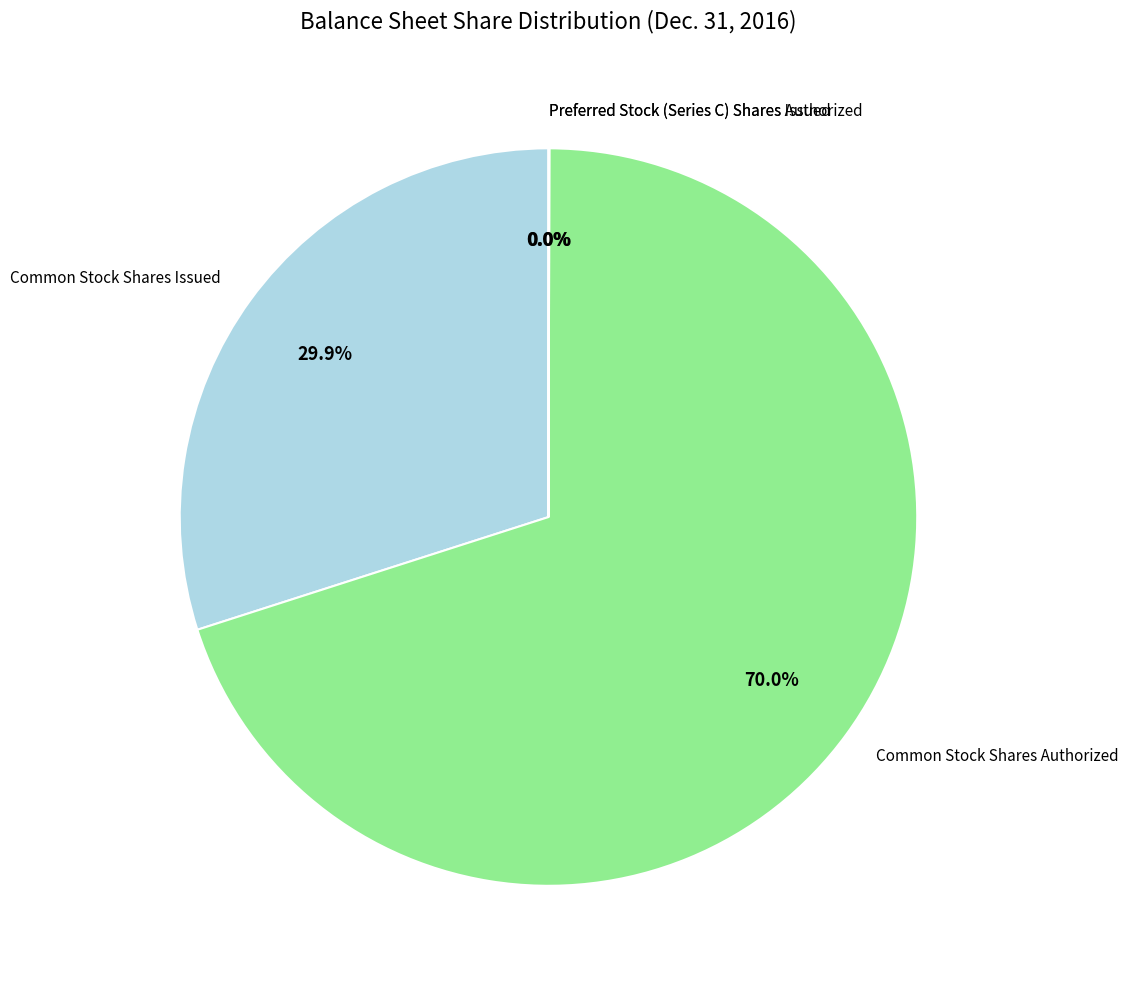

Which slice is the largest?

Common Stock Shares Authorized